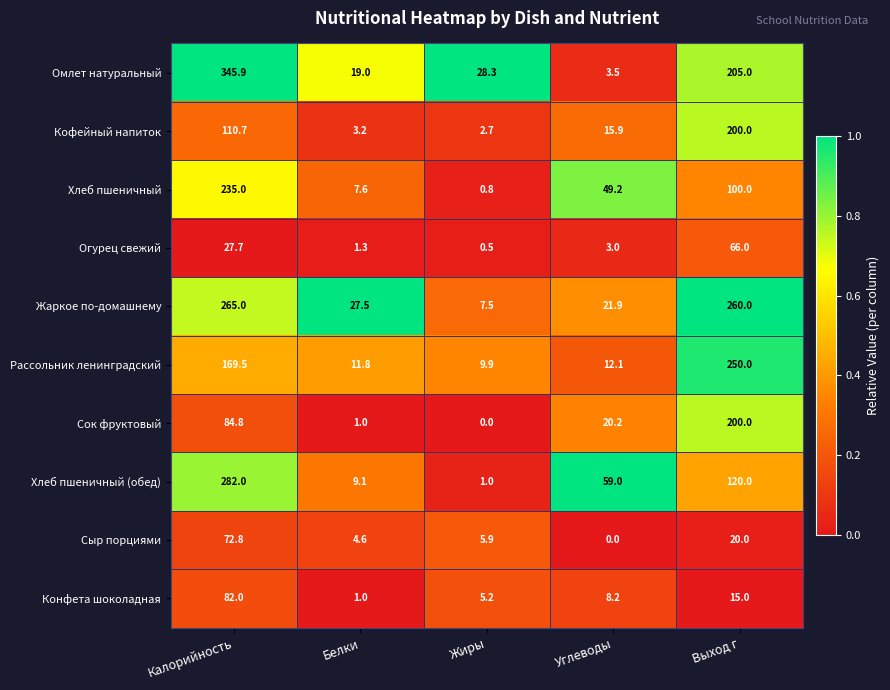

What is the lowest value of the Жаркое по-домашнему series?

7.5